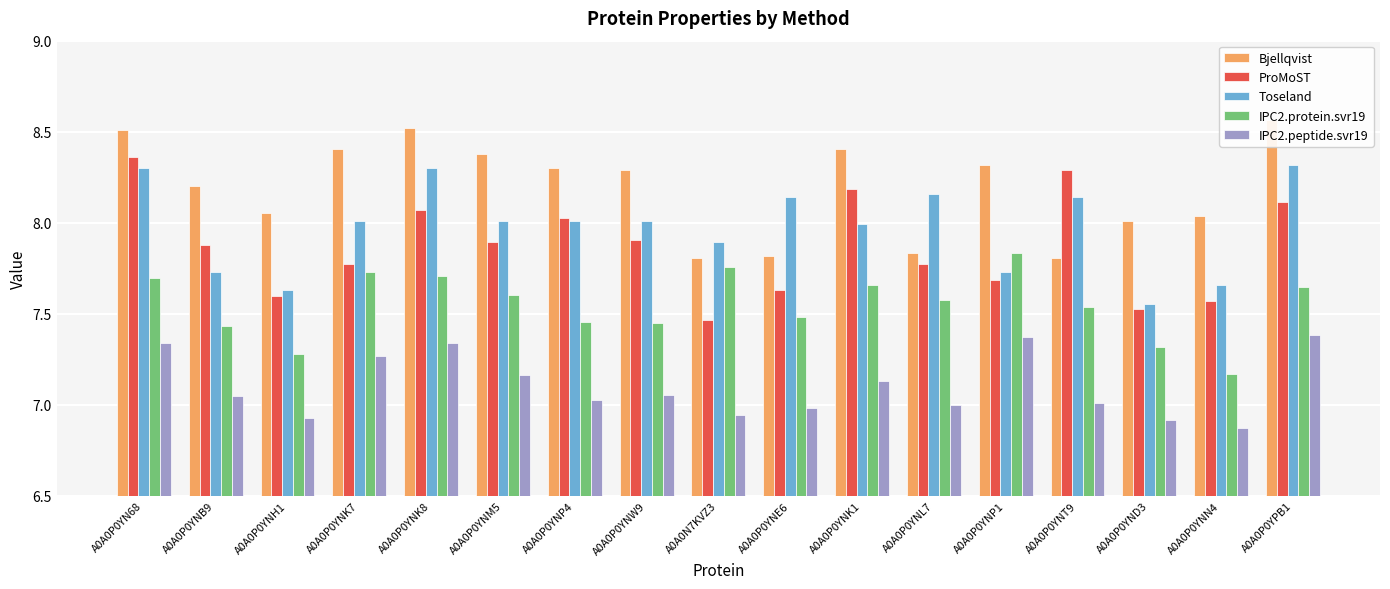

Reading left to right, what are all the values shown in this chart?

Bjellqvist: A0A0P0YN68=8.5	A0A0P0YNB9=8.2	A0A0P0YNH1=8.1	A0A0P0YNK7=8.4	A0A0P0YNK8=8.5	A0A0P0YNM5=8.4	A0A0P0YNP4=8.3	A0A0P0YNW9=8.3	A0A0N7KVZ3=7.8	A0A0P0YNE6=7.8	A0A0P0YNK1=8.4	A0A0P0YNL7=7.8	A0A0P0YNP1=8.3	A0A0P0YNT9=7.8	A0A0P0YND3=8.0	A0A0P0YNN4=8.0	A0A0P0YPB1=8.6
ProMoST: A0A0P0YN68=8.4	A0A0P0YNB9=7.9	A0A0P0YNH1=7.6	A0A0P0YNK7=7.8	A0A0P0YNK8=8.1	A0A0P0YNM5=7.9	A0A0P0YNP4=8.0	A0A0P0YNW9=7.9	A0A0N7KVZ3=7.5	A0A0P0YNE6=7.6	A0A0P0YNK1=8.2	A0A0P0YNL7=7.8	A0A0P0YNP1=7.7	A0A0P0YNT9=8.3	A0A0P0YND3=7.5	A0A0P0YNN4=7.6	A0A0P0YPB1=8.1
Toseland: A0A0P0YN68=8.3	A0A0P0YNB9=7.7	A0A0P0YNH1=7.6	A0A0P0YNK7=8.0	A0A0P0YNK8=8.3	A0A0P0YNM5=8.0	A0A0P0YNP4=8.0	A0A0P0YNW9=8.0	A0A0N7KVZ3=7.9	A0A0P0YNE6=8.1	A0A0P0YNK1=8.0	A0A0P0YNL7=8.2	A0A0P0YNP1=7.7	A0A0P0YNT9=8.1	A0A0P0YND3=7.6	A0A0P0YNN4=7.7	A0A0P0YPB1=8.3
IPC2.protein.svr19: A0A0P0YN68=7.7	A0A0P0YNB9=7.4	A0A0P0YNH1=7.3	A0A0P0YNK7=7.7	A0A0P0YNK8=7.7	A0A0P0YNM5=7.6	A0A0P0YNP4=7.5	A0A0P0YNW9=7.4	A0A0N7KVZ3=7.8	A0A0P0YNE6=7.5	A0A0P0YNK1=7.7	A0A0P0YNL7=7.6	A0A0P0YNP1=7.8	A0A0P0YNT9=7.5	A0A0P0YND3=7.3	A0A0P0YNN4=7.2	A0A0P0YPB1=7.6
IPC2.peptide.svr19: A0A0P0YN68=7.3	A0A0P0YNB9=7.1	A0A0P0YNH1=6.9	A0A0P0YNK7=7.3	A0A0P0YNK8=7.3	A0A0P0YNM5=7.2	A0A0P0YNP4=7.0	A0A0P0YNW9=7.1	A0A0N7KVZ3=6.9	A0A0P0YNE6=7.0	A0A0P0YNK1=7.1	A0A0P0YNL7=7.0	A0A0P0YNP1=7.4	A0A0P0YNT9=7.0	A0A0P0YND3=6.9	A0A0P0YNN4=6.9	A0A0P0YPB1=7.4